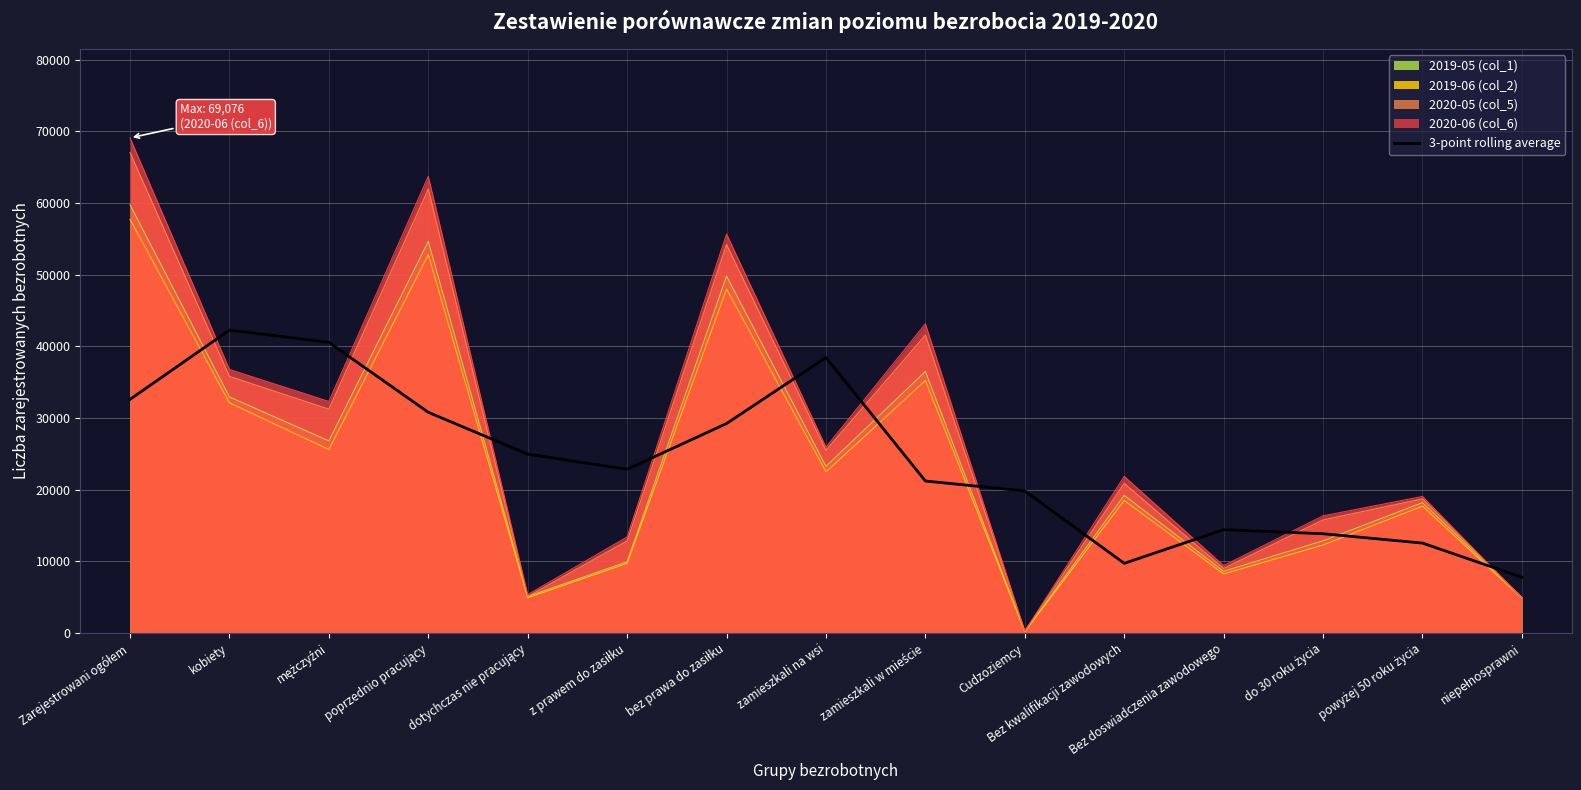

Reading right to left, what are all the values shown in this chart?

niepełnosprawni=7776.6	powyżej 50 roku życia=12550.2	do 30 roku życia=13853.2	Bez doswiadczenia zawodowego=14417.5	Bez kwalifikacji zawodowych=9722.2	Cudzoziemcy=19817.3	zamieszkali w mieście=21210.2	zamieszkali na wsi=38436.8	bez prawa do zasiłku=29228.0	z prawem do zasiłku=22839.2	dotychczas nie pracujący=24958.9	poprzednio pracujący=30794.7	mężczyźni=40556.6	kobiety=42263.8	Zarejestrowani ogółem=32601.1